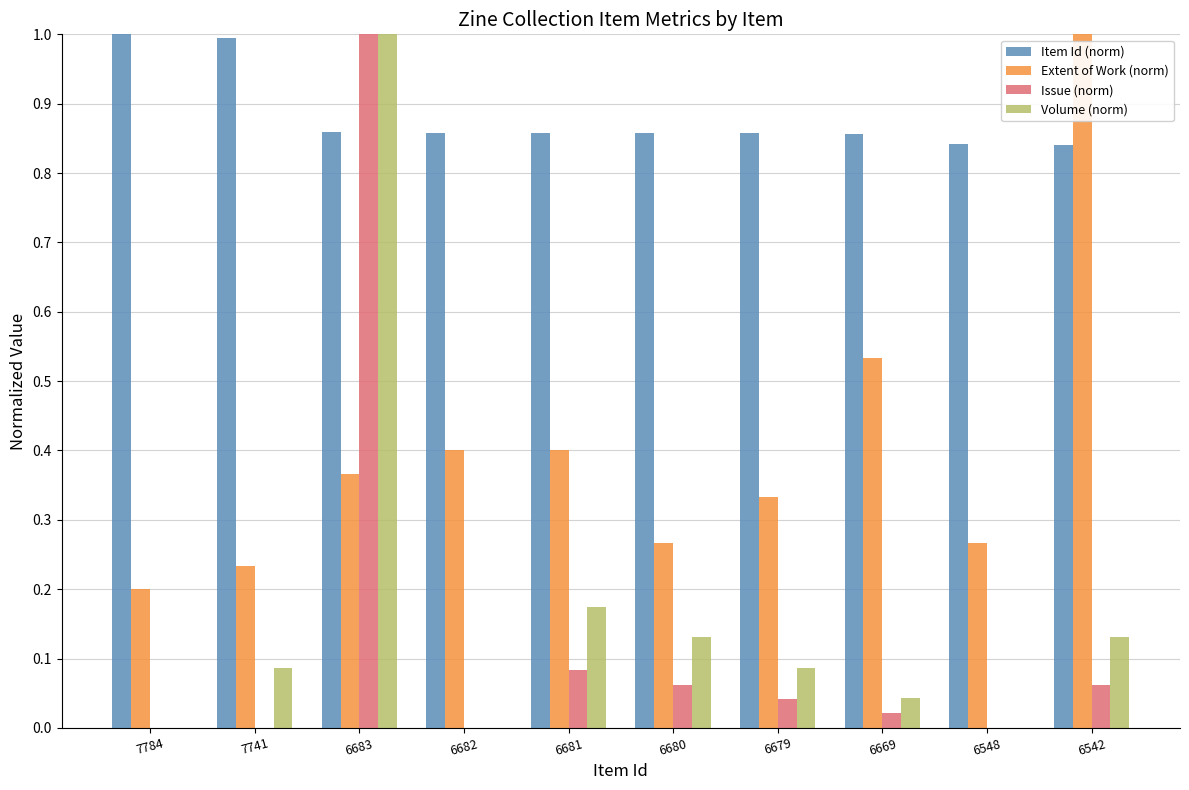

Which series changed the most between 6681 and 6548?

Volume (norm)